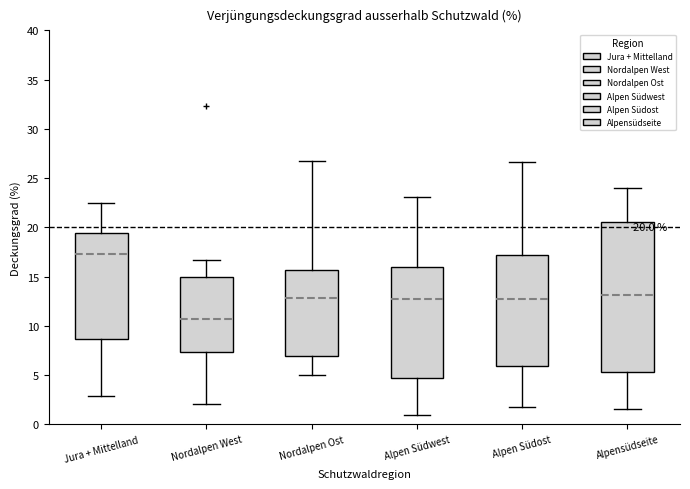

Comparing the boxes themselves (not the whiskers), which one is the tallest?

Alpensüdseite